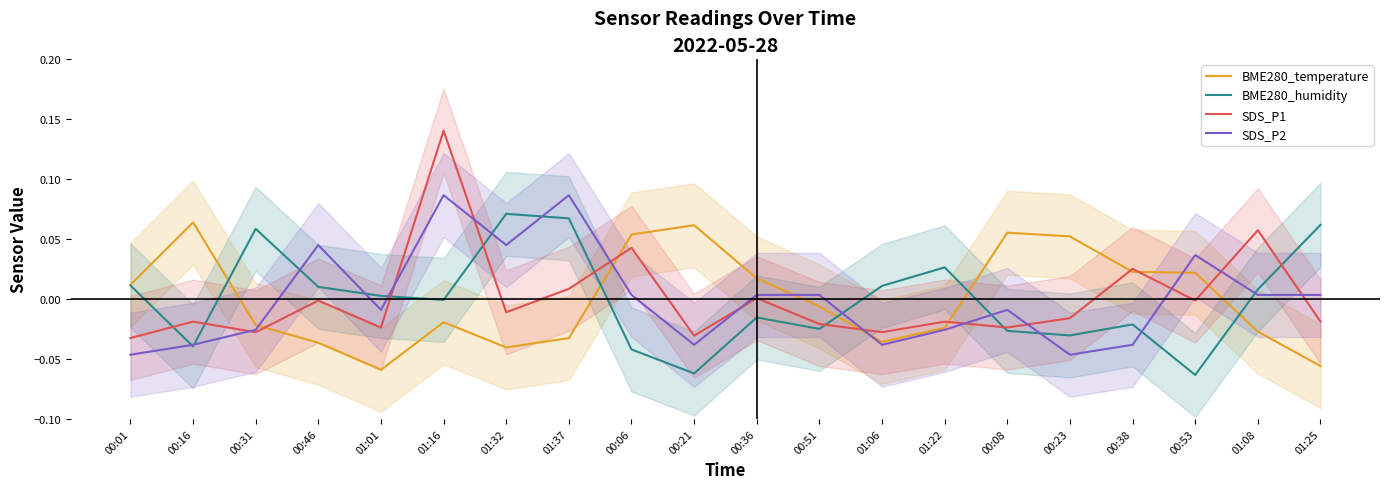

Between which two adjacent categories do SDS_P1 and SDS_P2 first intersect?

00:16 and 00:31